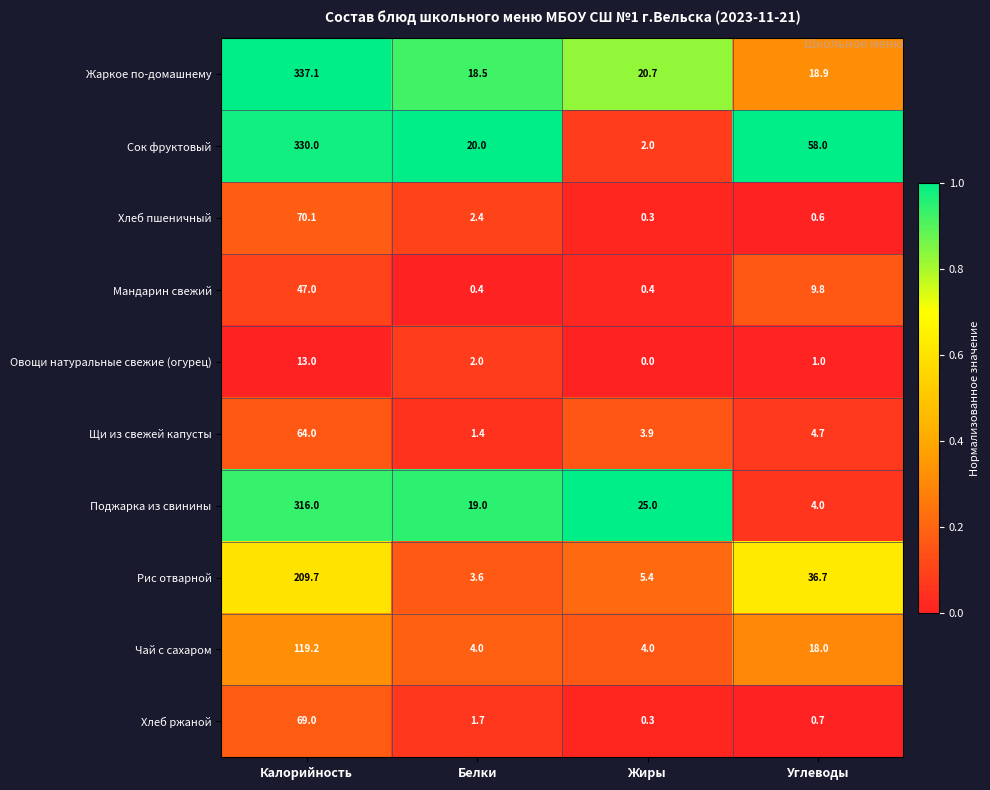

Which category has the highest value in the Рис отварной series?

Калорийность